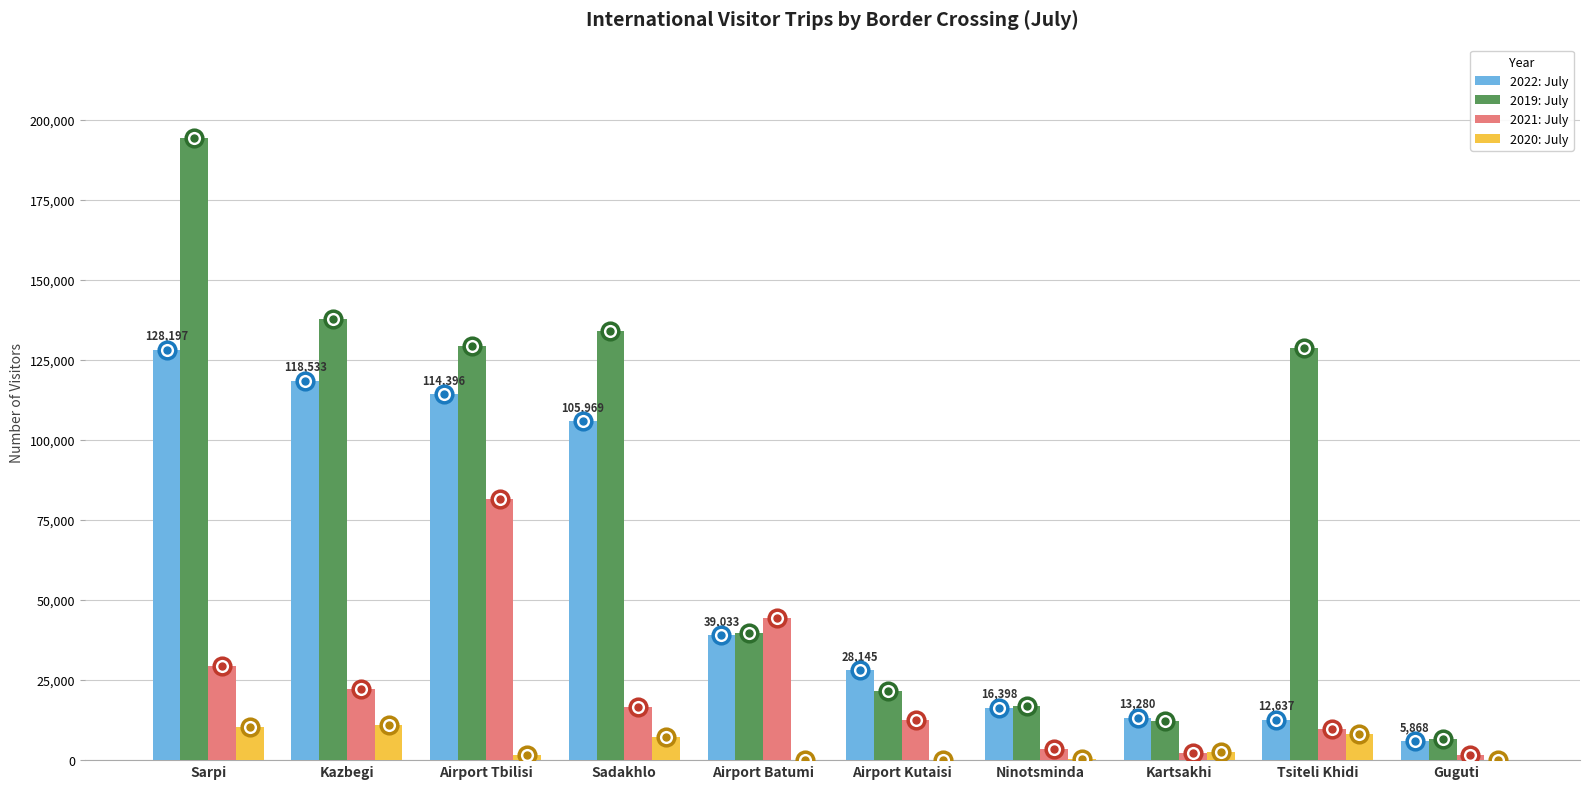

At which category is the sum across all series the highest?

Sarpi